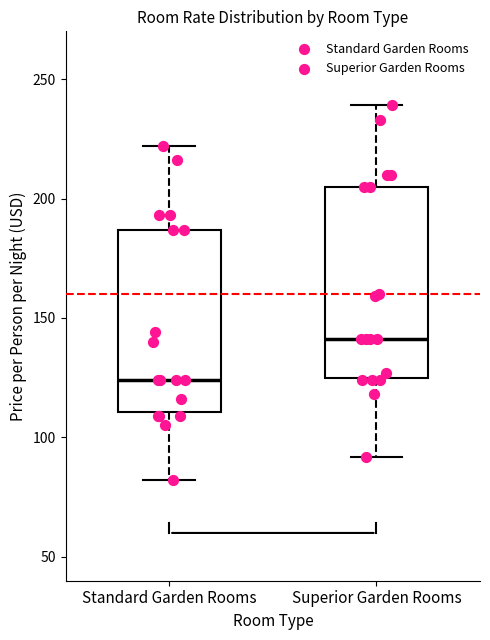

Where does the upper whisker of the box for Standard Garden Rooms end on the y-axis? The values are not printed on the chart, so give them approximately, as read against the axis.

220